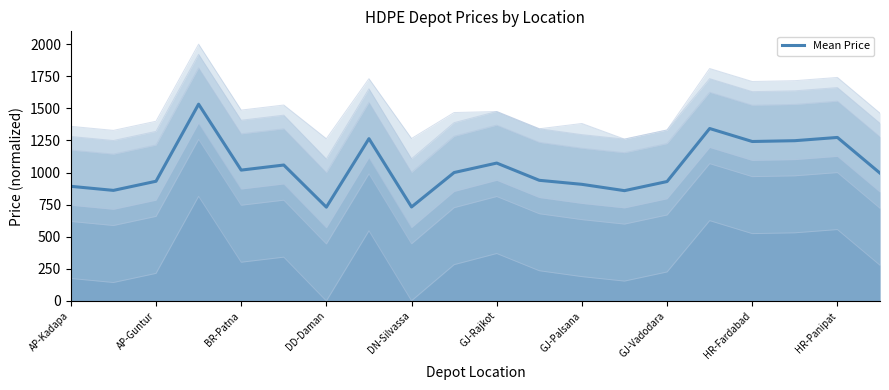

The value of Mean Price at HR-Fardabad is 1242.0. True or false?

True